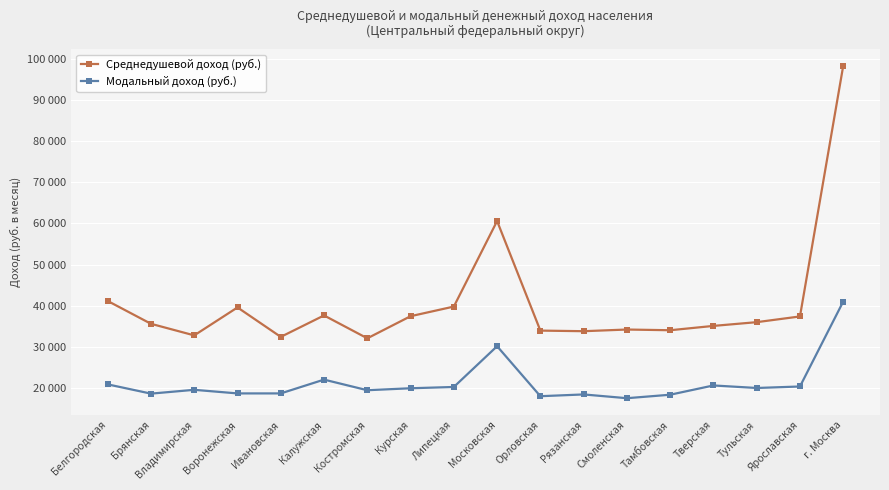

What is the difference between the maximum and second lowest values in the Модальный доход (руб.) series?

23014.4